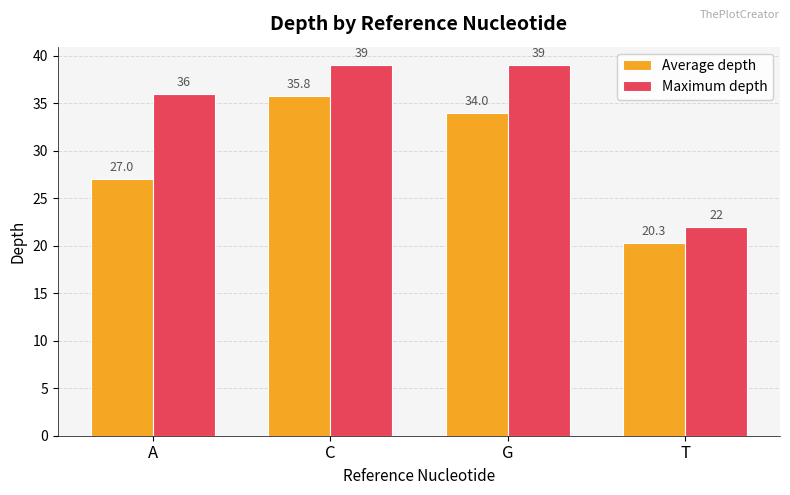

How many series are shown in this chart?

2